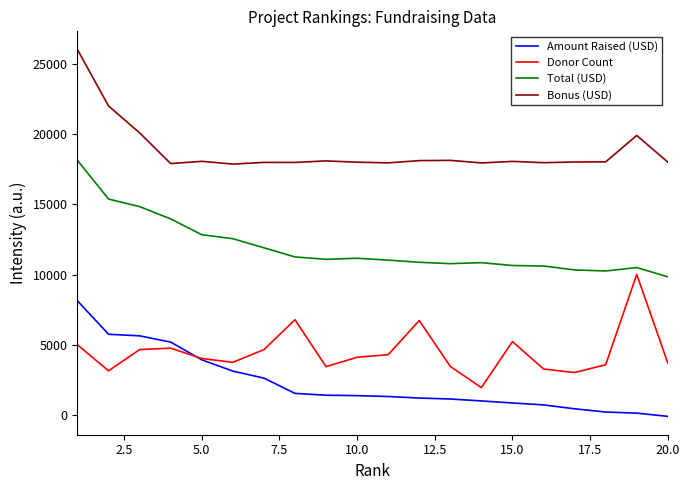

How many interior local valleys does the Donor Count series have?

5